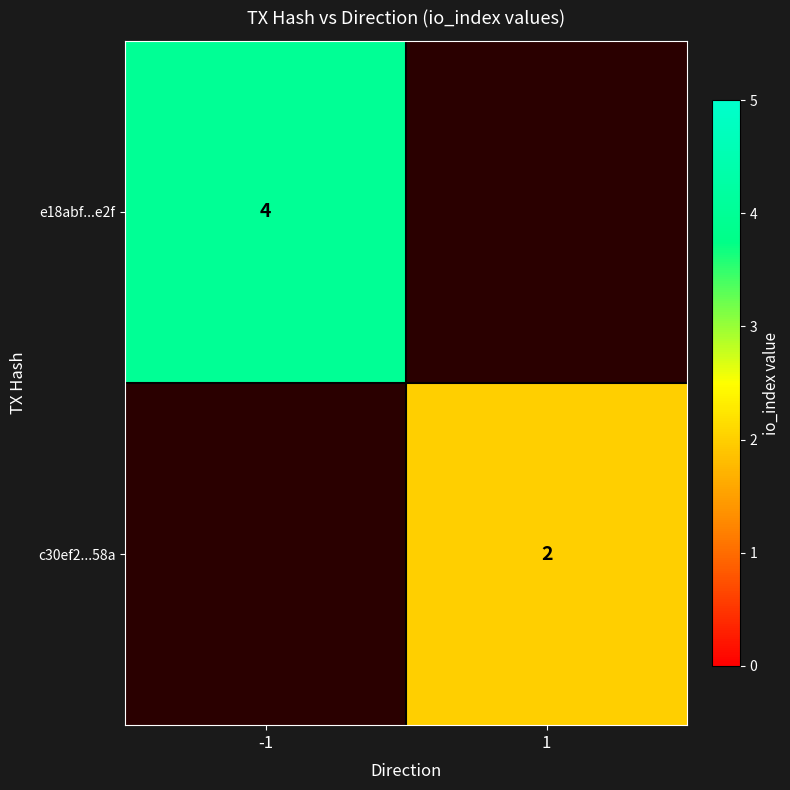

True or false: e18abf...e2f has a value of 6 at -1.

False